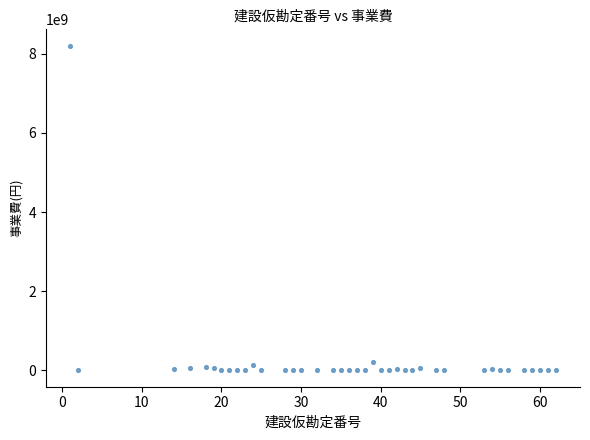

What is the range of X values (max minus min)?

61